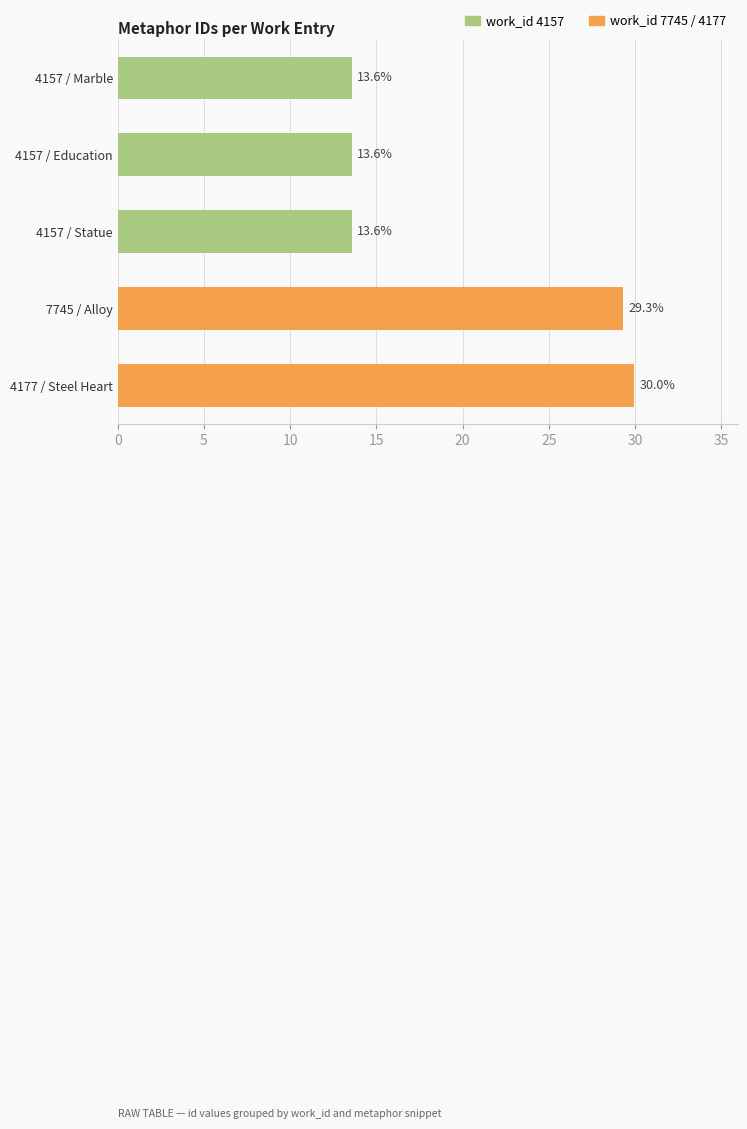

What is the label of the 4th bar from the top?

7745 / Alloy